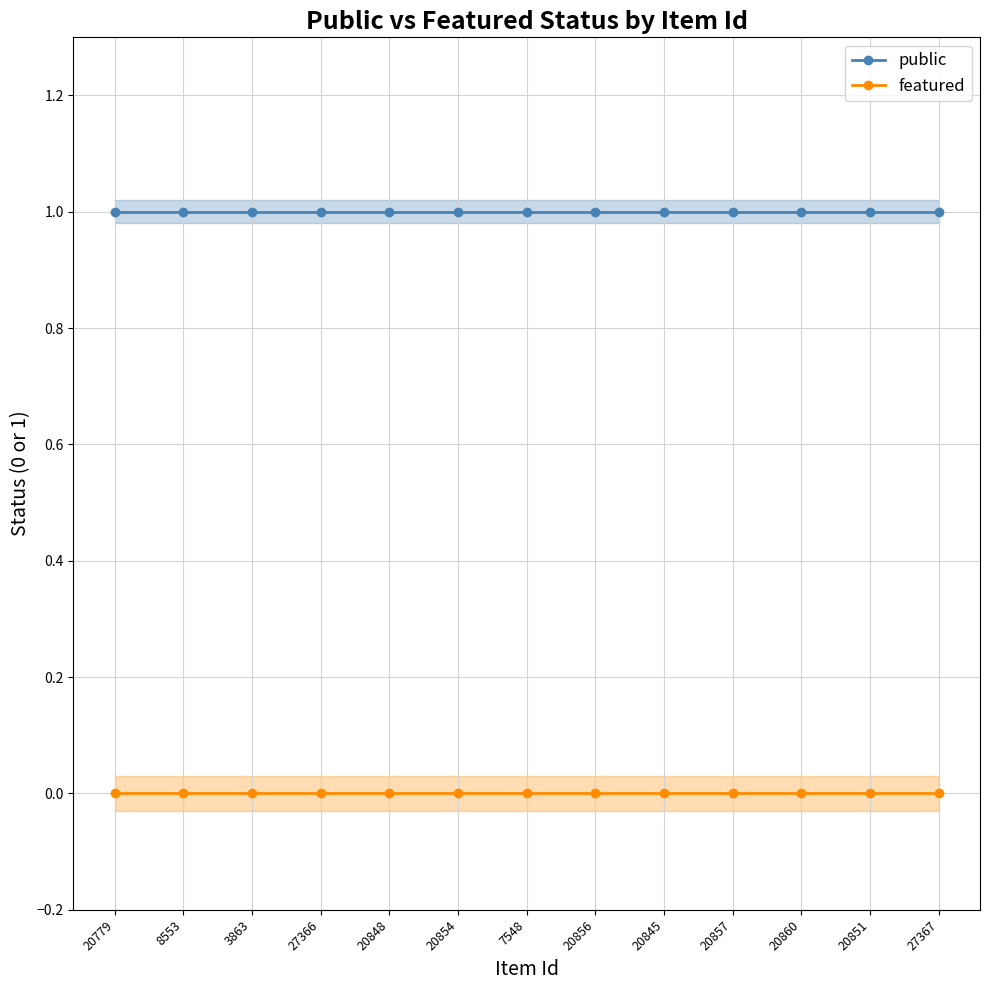

What is the label of the 6th point from the left?

20854